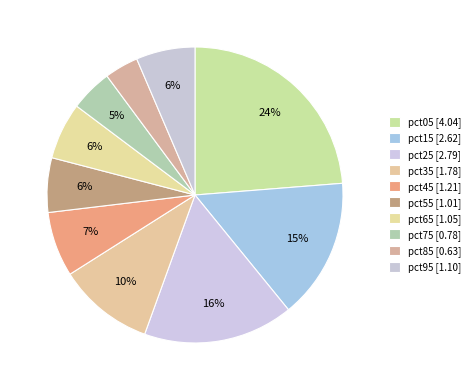

To the nearest percent, what percentage of the pie is pct15?

15%